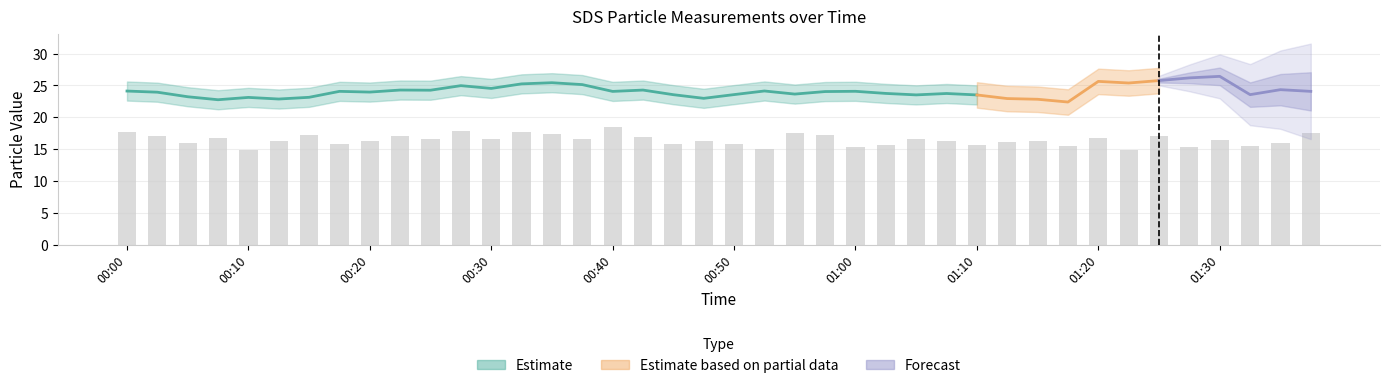

What is the label of the 6th bar from the right?

01:25